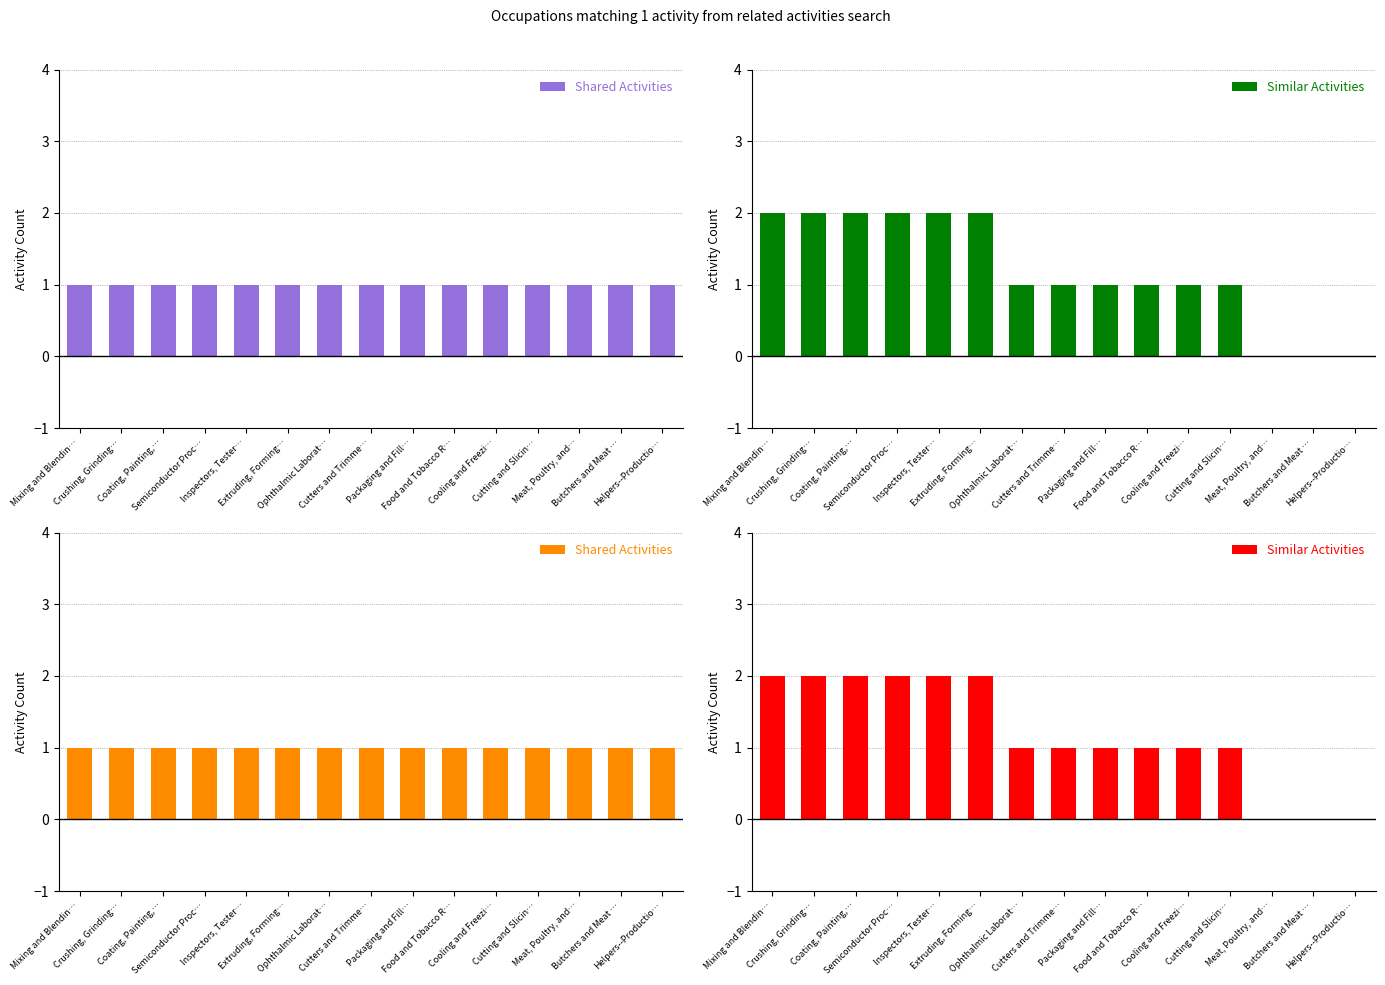

Reading right to left, what are all the values shown in this chart?

Shared Activities: 1	1	1	1	1	1	1	1	1	1	1	1	1	1	1
Similar Activities: 0	0	0	1	1	1	1	1	1	2	2	2	2	2	2